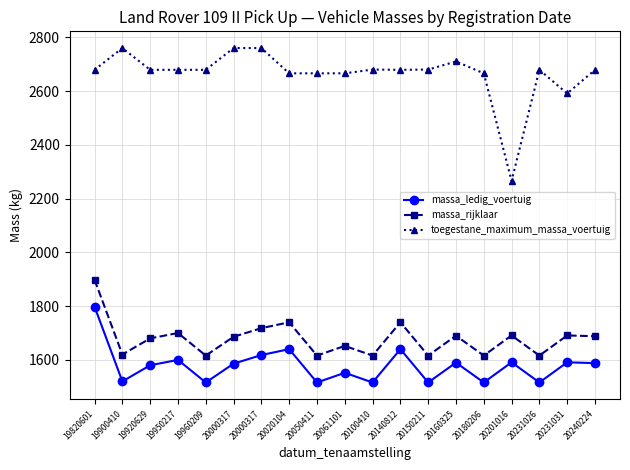

How many lines are shown in the chart?

3